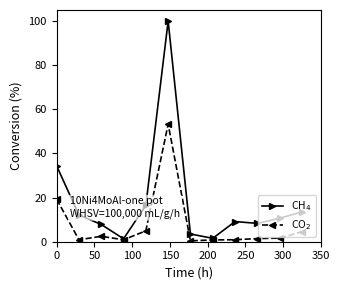

What is the difference between the maximum and second lowest values in the CO$_2$ series?

52.5